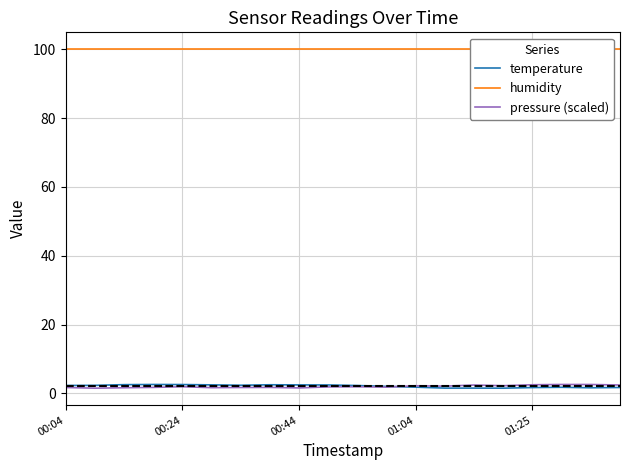

The value of temperature at 17 is 1.8. True or false?

True